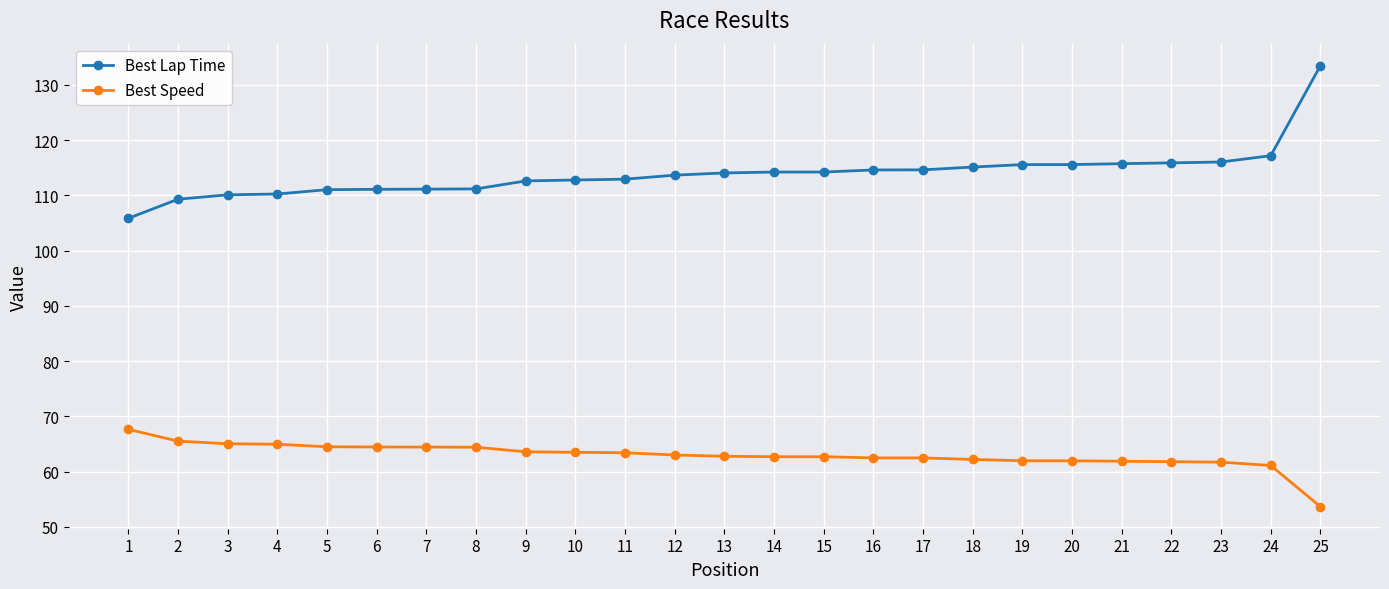

At which label does Best Speed first exceed 62?

1